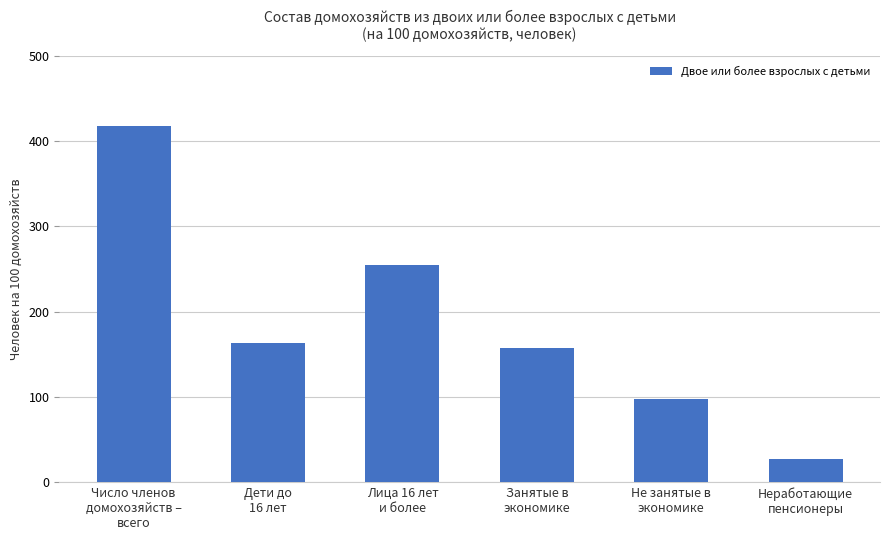

At which category does the chart reach its peak across all series?

Число членов
домохозяйств –
всего